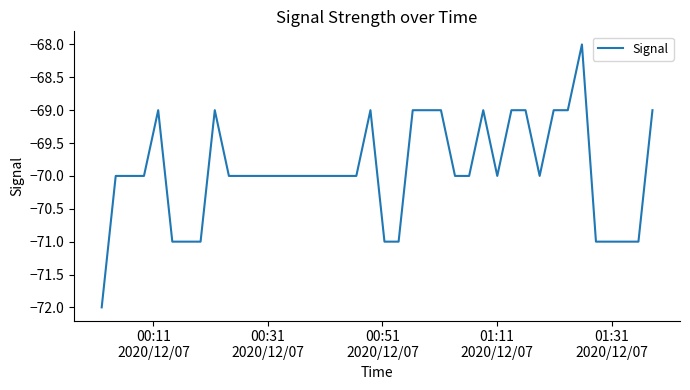

What is the greatest value displayed?

-68